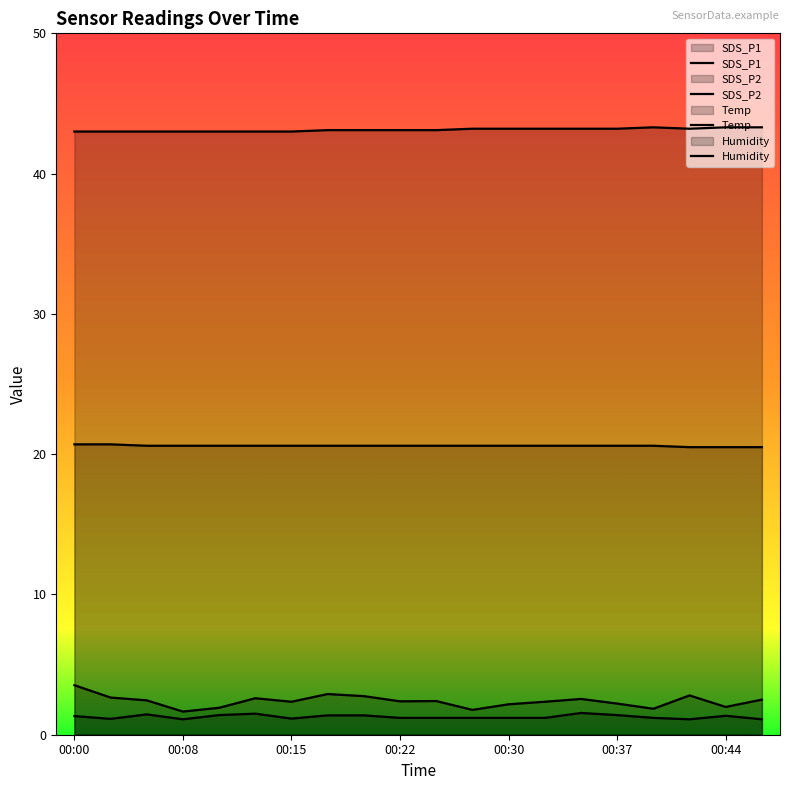

What are all the series names shown in the legend?

SDS_P1, SDS_P2, Temp, Humidity